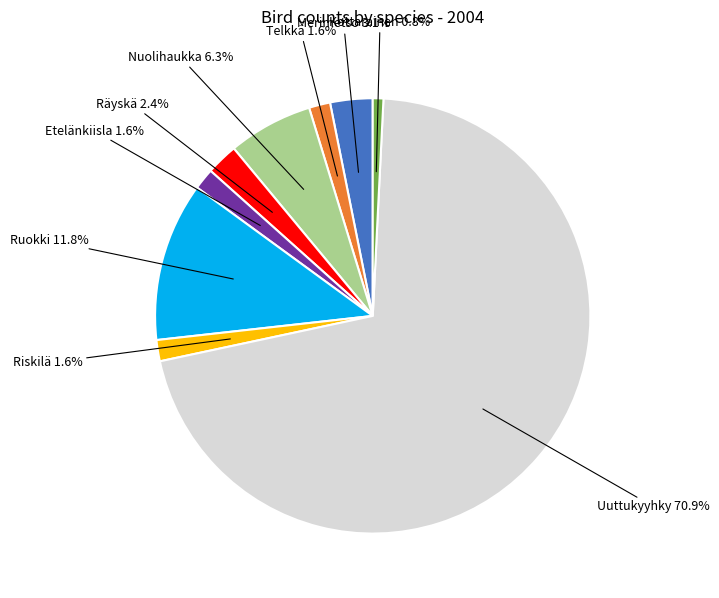

Is it true that Ruokki is 17% of the pie?

False